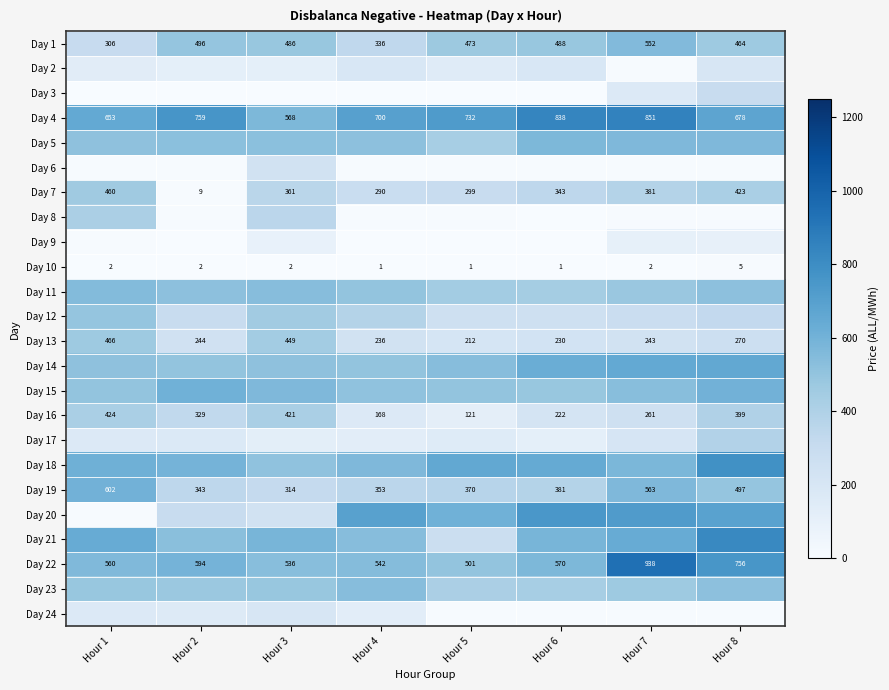

Is the value of Day 13 at Hour 7 greater than the value of Day 10 at Hour 8?

Yes